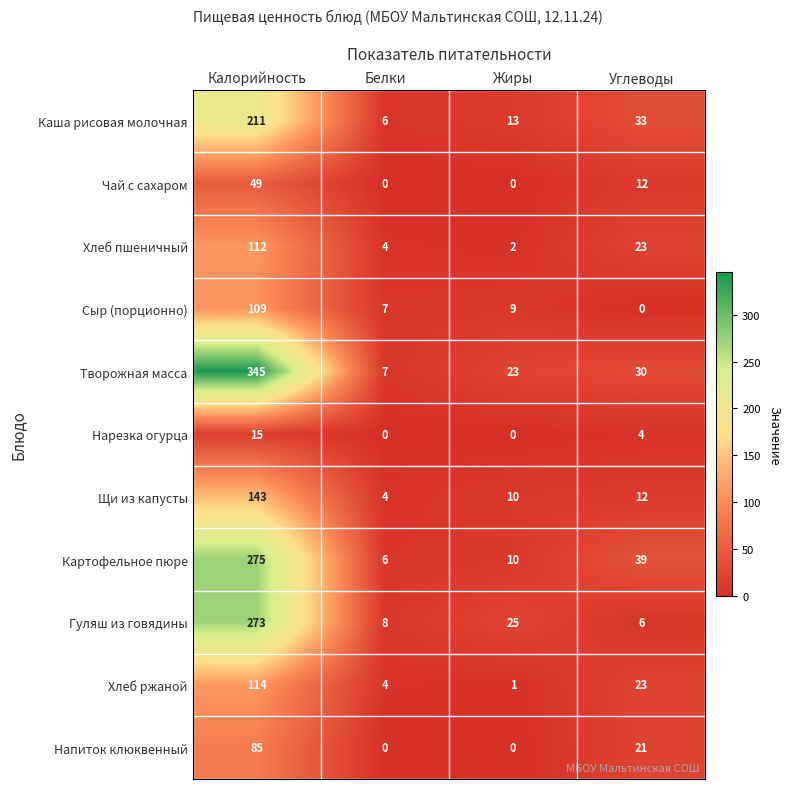

Rank the series by their maximum value, from lowest to highest.

Нарезка огурца, Чай с сахаром, Напиток клюквенный, Сыр (порционно), Хлеб пшеничный, Хлеб ржаной, Щи из капусты, Каша рисовая молочная, Гуляш из говядины, Картофельное пюре, Творожная масса